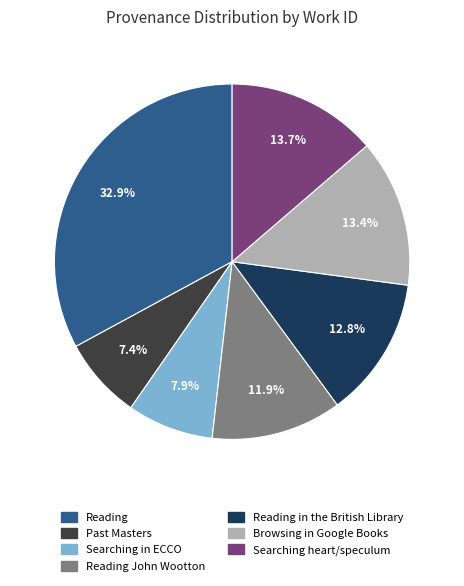

Which has a higher value, Reading in the British Library or Reading John Wootton?

Reading in the British Library